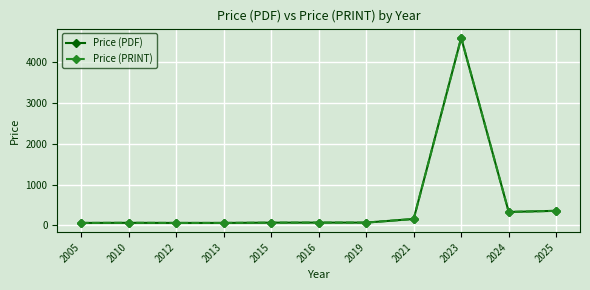

Where is the first local maximum for Price (PDF)?

2010